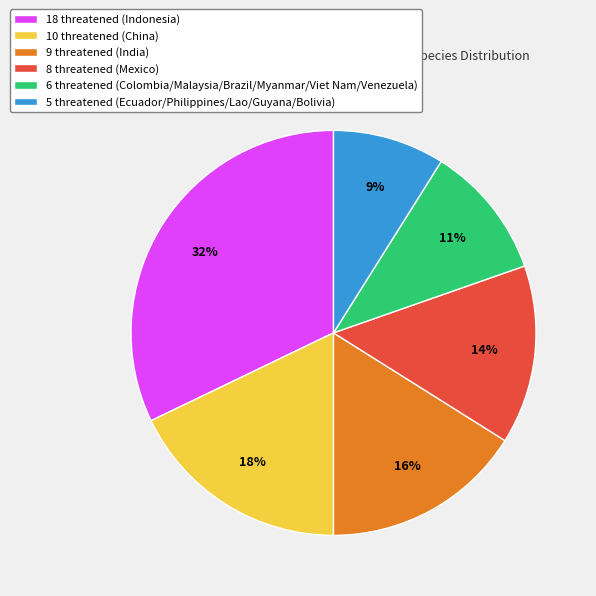

To the nearest percent, what percentage of the pie is 9 threatened?

16%